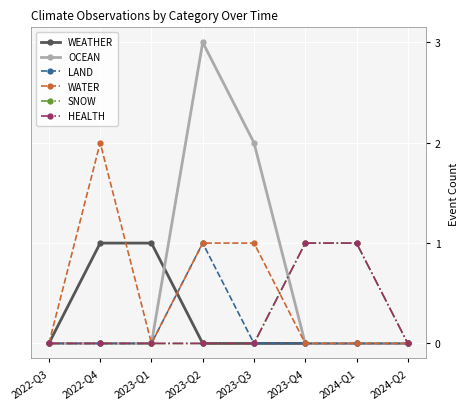

True or false: WEATHER and SNOW intersect in this chart.

False